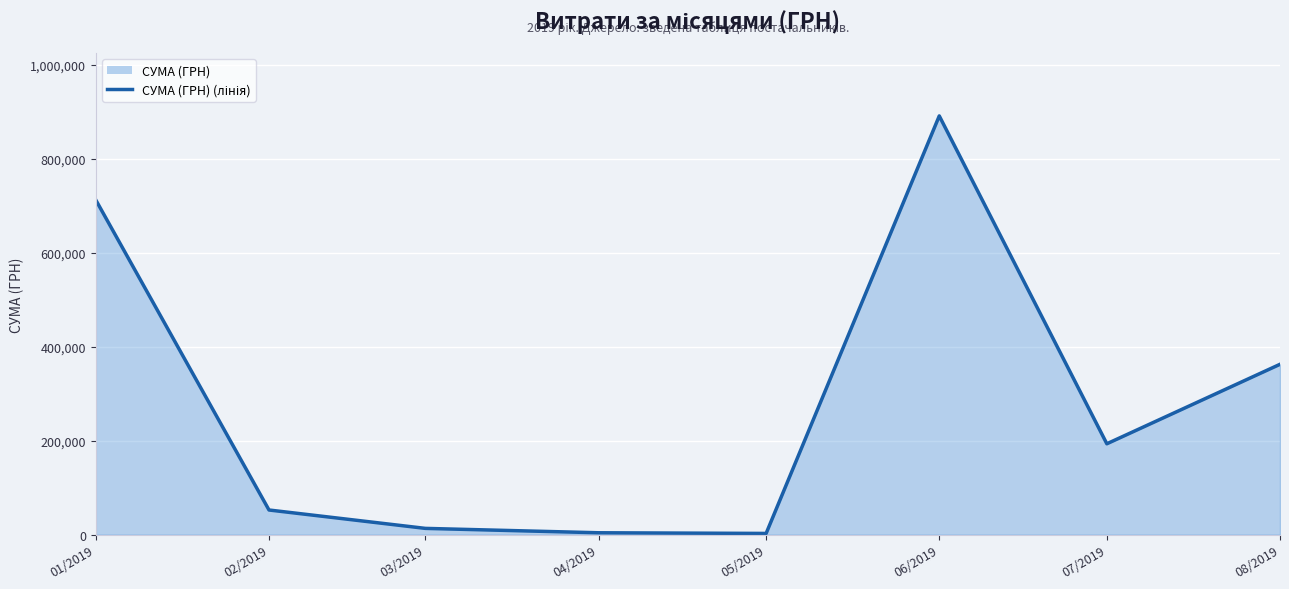

Does the chart display data point markers on the line(s)?

No